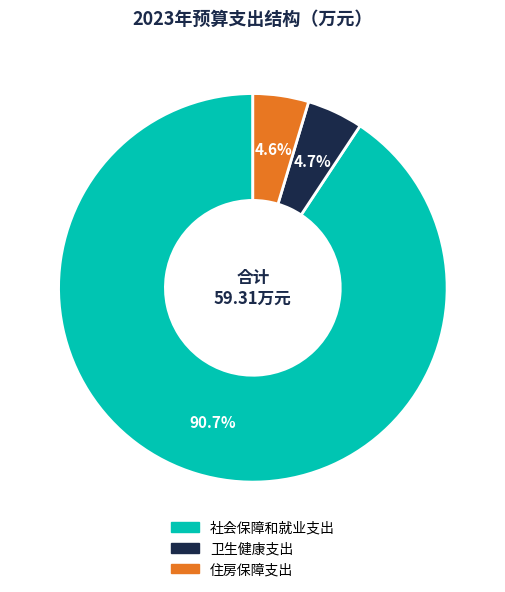

To the nearest percent, what is the average slice percentage?

33%